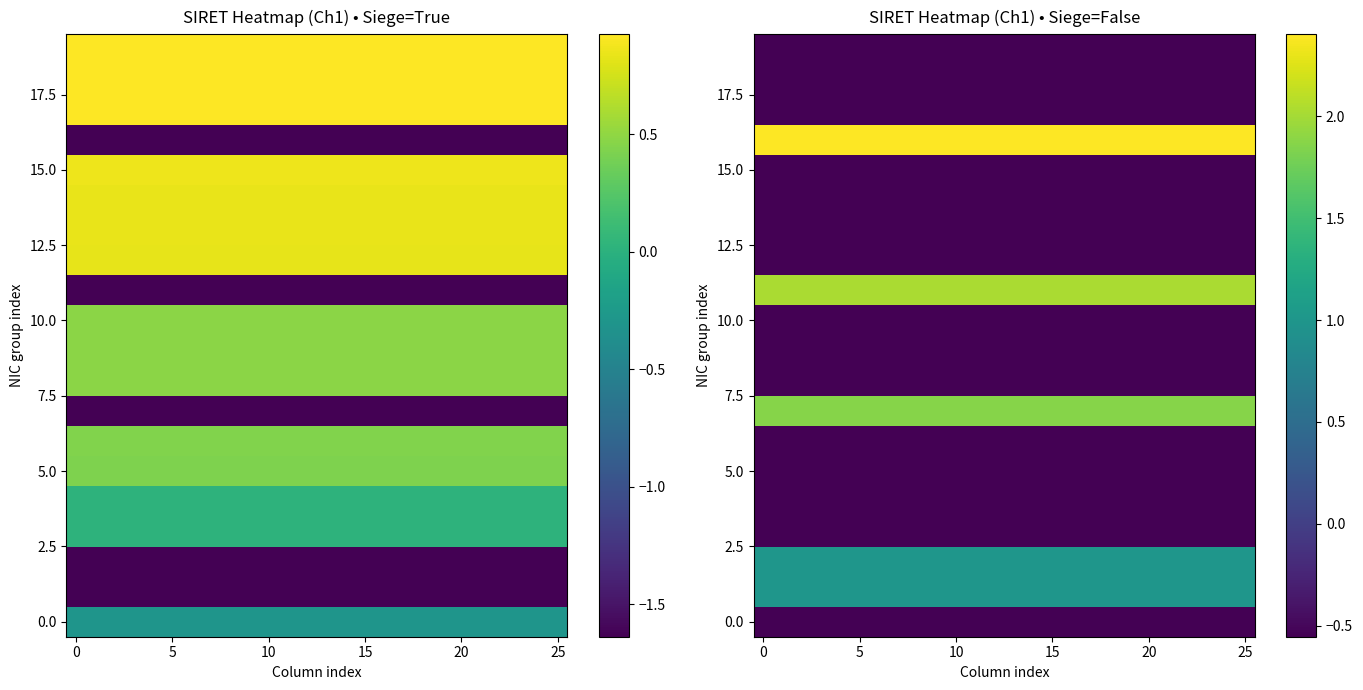

What is the difference between the highest and lowest values at 25?

3.0